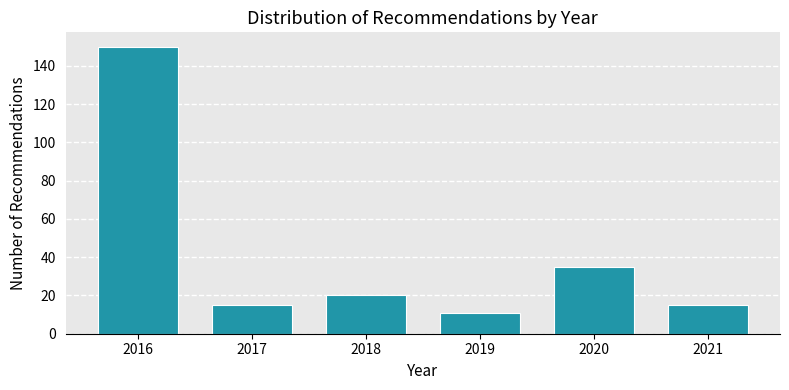

Reading right to left, extract all data points from this chart.

15	35	11	20	15	150